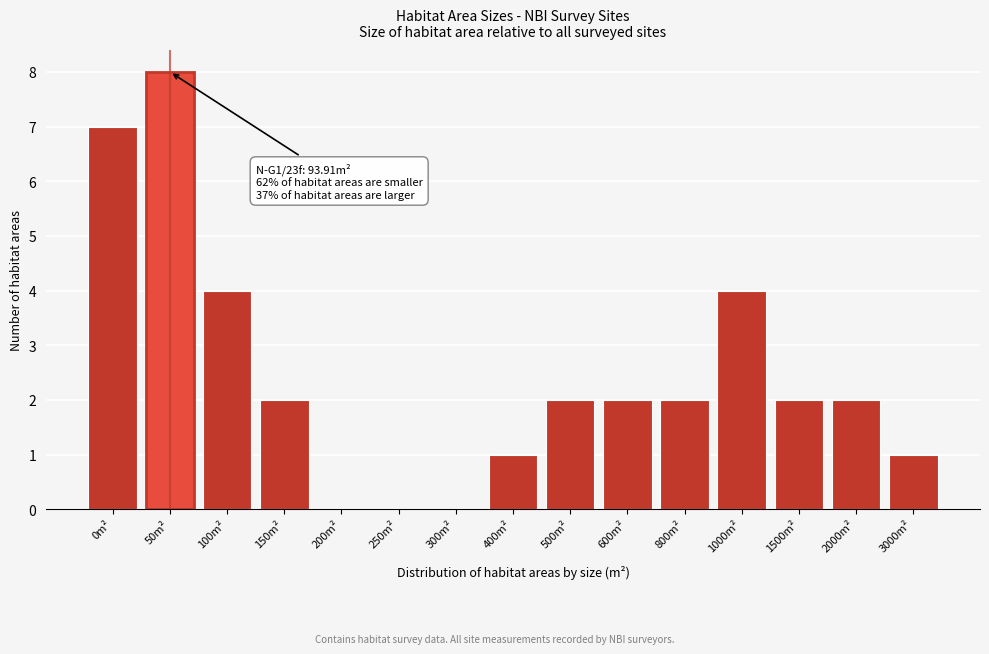

Reading left to right, list all the values displayed in this chart.

0m²=7	50m²=8	100m²=4	150m²=2	200m²=0	250m²=0	300m²=0	400m²=1	500m²=2	600m²=2	800m²=2	1000m²=4	1500m²=2	2000m²=2	3000m²=1